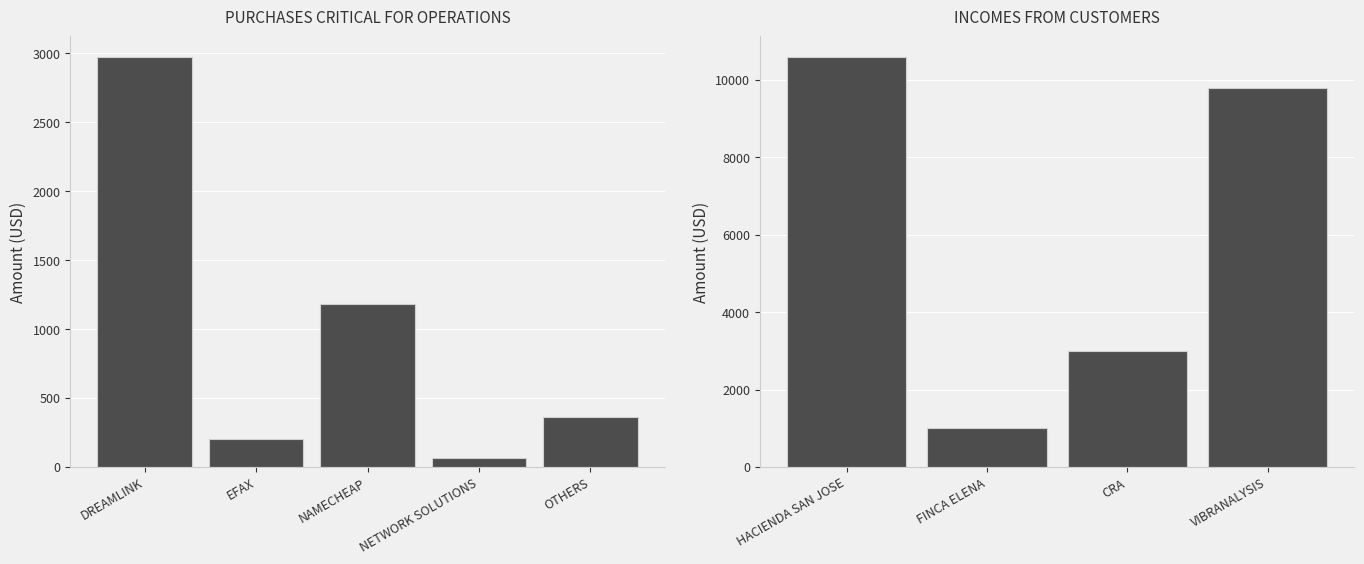

What is the ratio of the value at DREAMLINK to the value at NAMECHEAP?

2.5